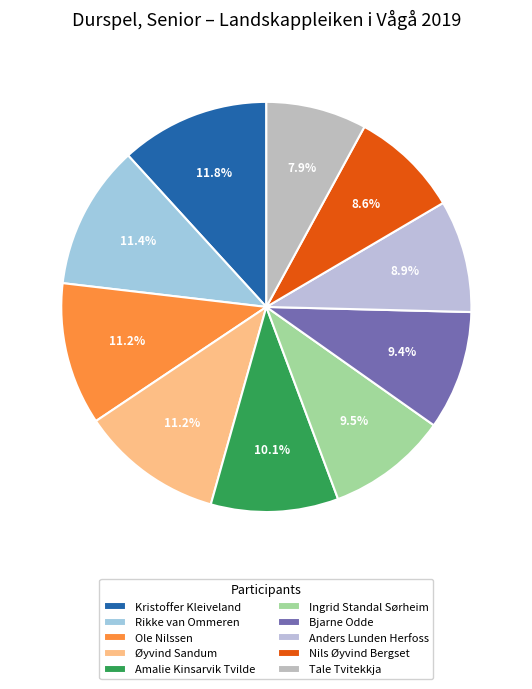

Is Anders Lunden Herfoss the majority of the pie?

No